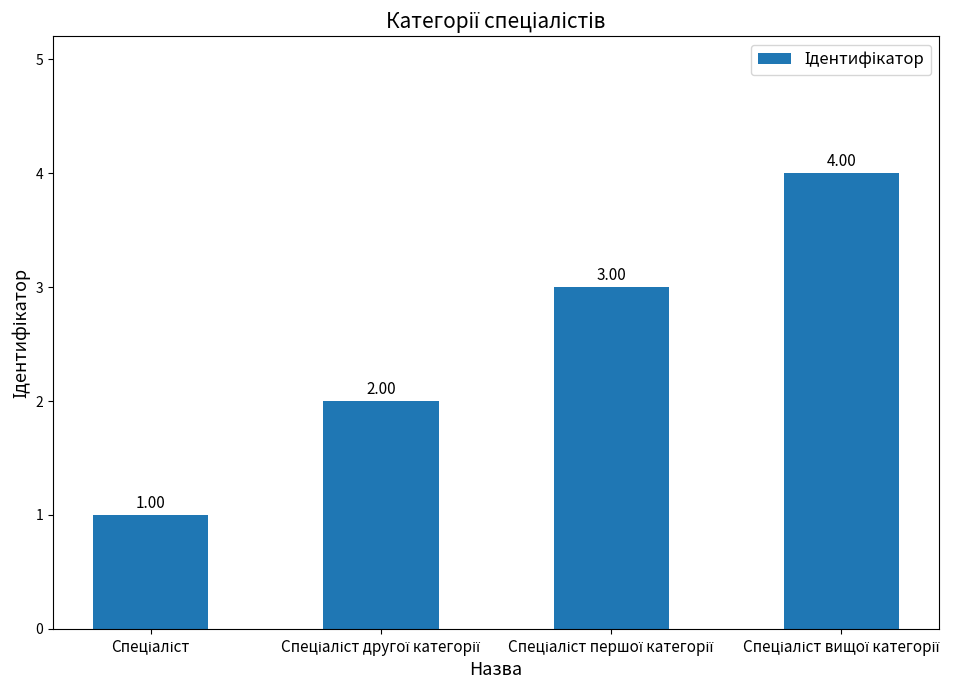

What is the difference between the second highest and second lowest values?

1